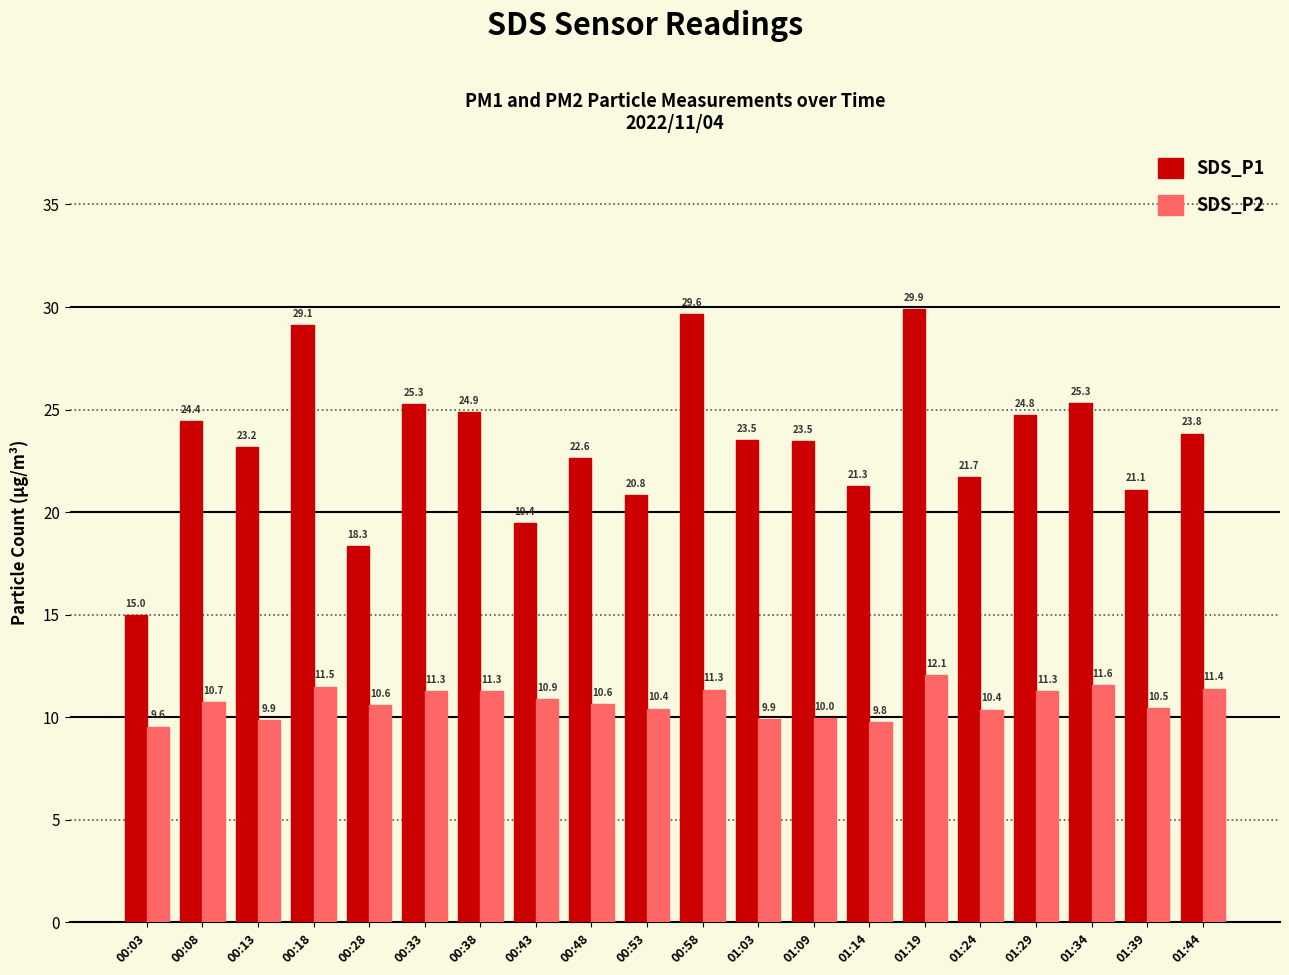

List the series in order of their peak value, lowest first.

SDS_P2, SDS_P1